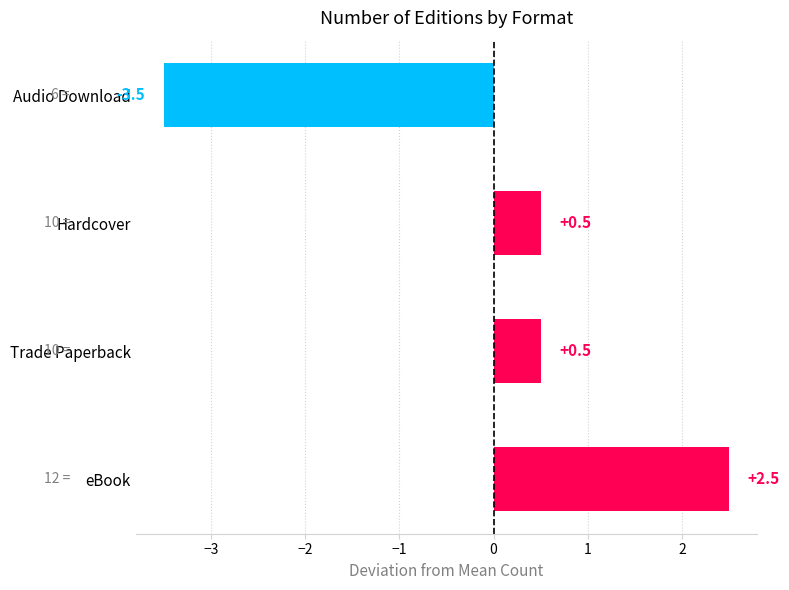

What is the smallest value displayed?

-3.5